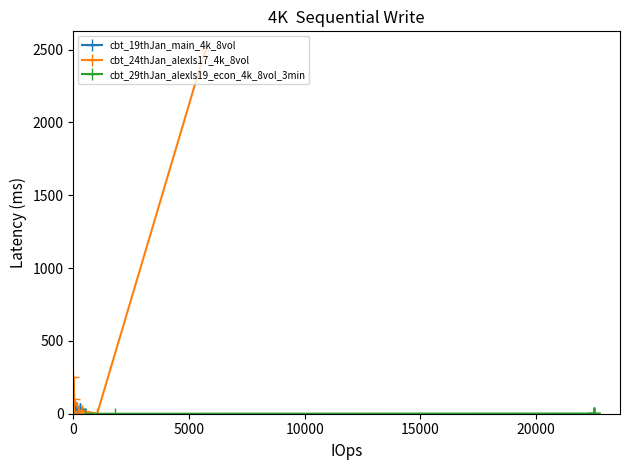

What is the total value across all series at 20000?

44.1